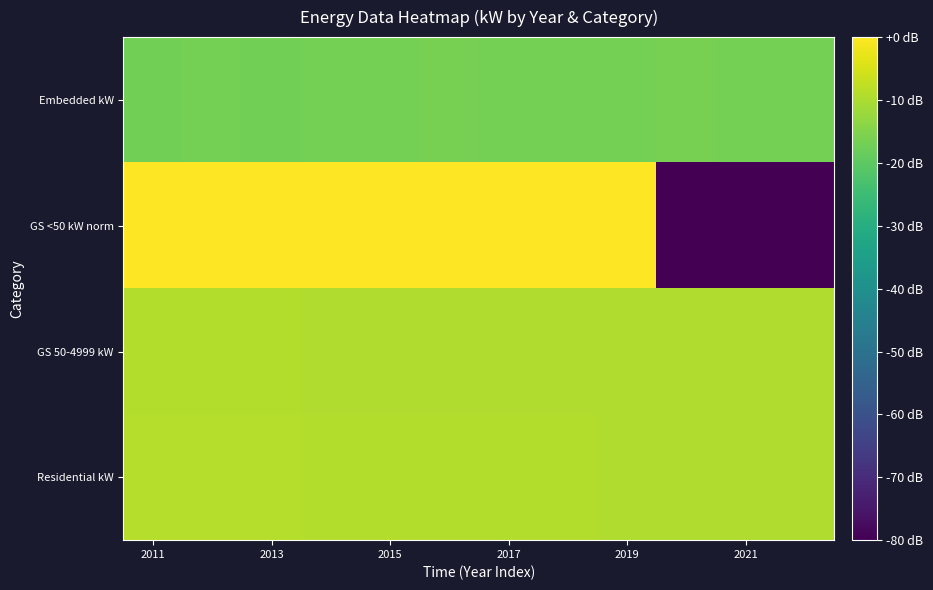

What is the smallest value displayed?

-80.0